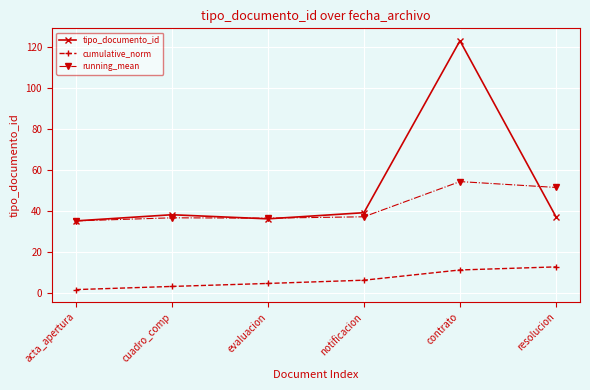

True or false: tipo_documento_id has more than 0 interior local peaks.

True